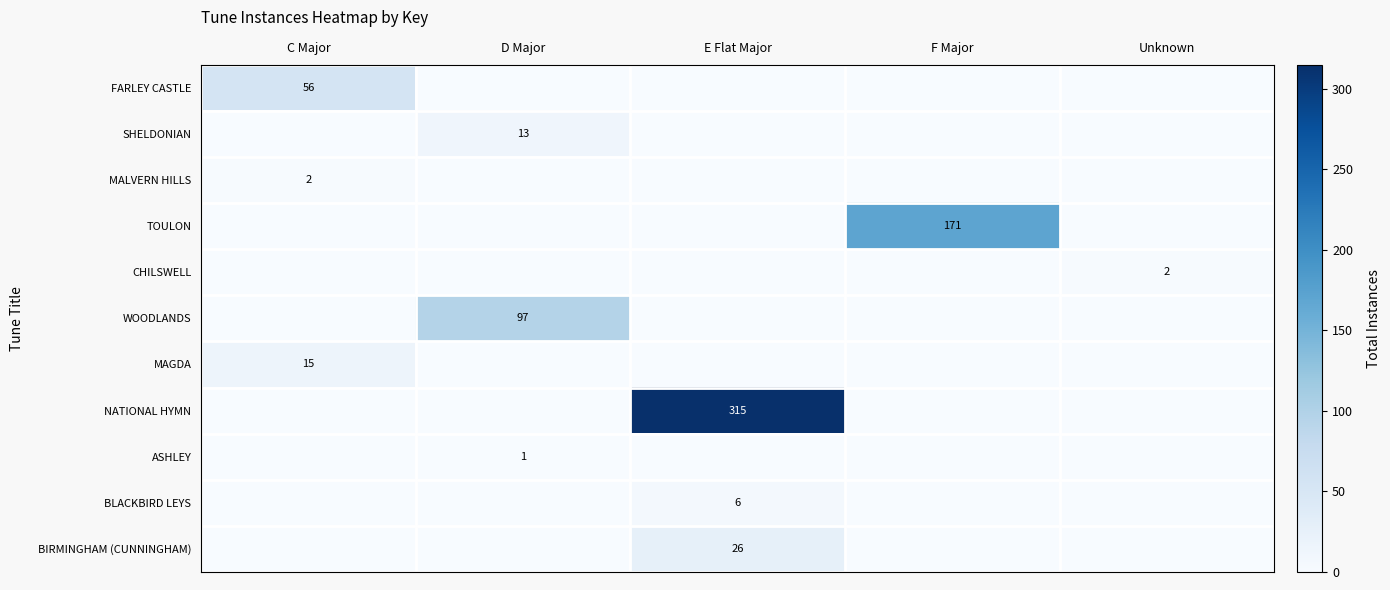

The value of MAGDA at C Major is 7. True or false?

False